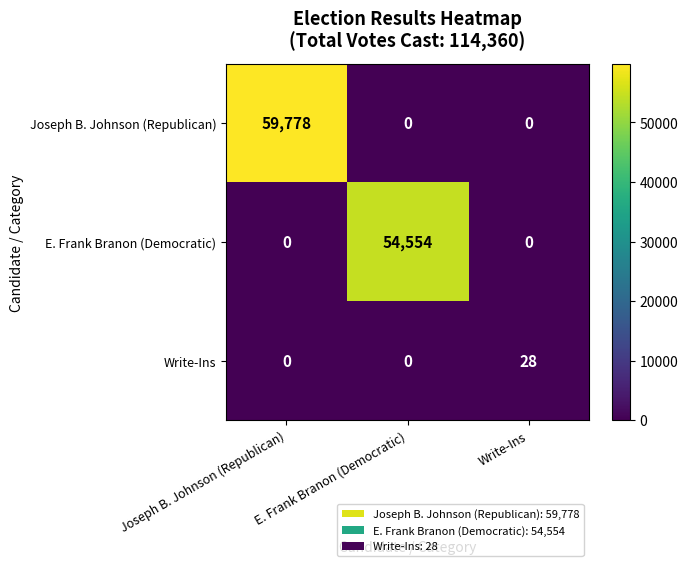

What is the total value across all series at Write-Ins?

28